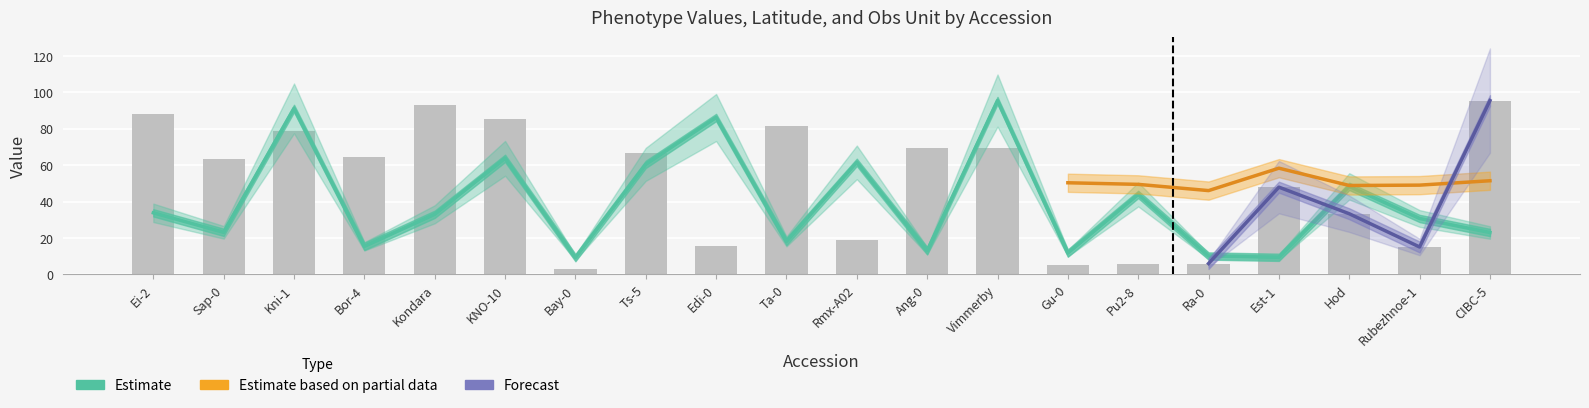

At which label does phenotype_value first exceed 33?

Ei-2